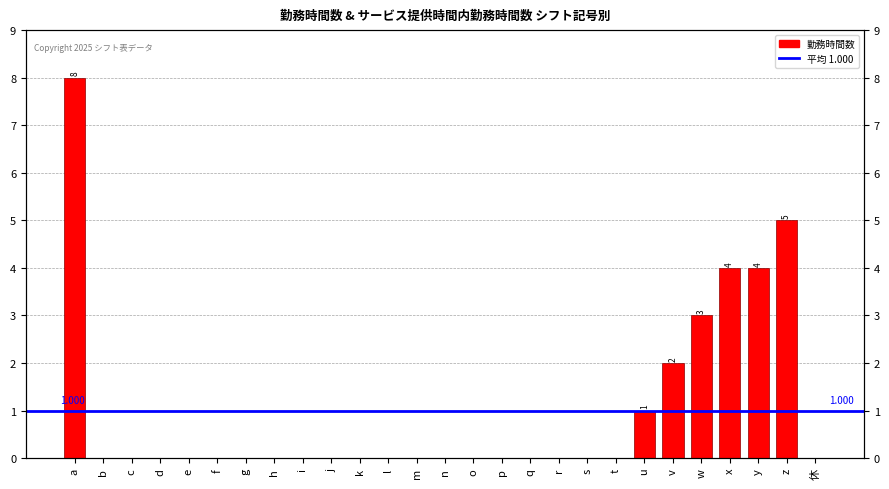

What position from the left is d?

4